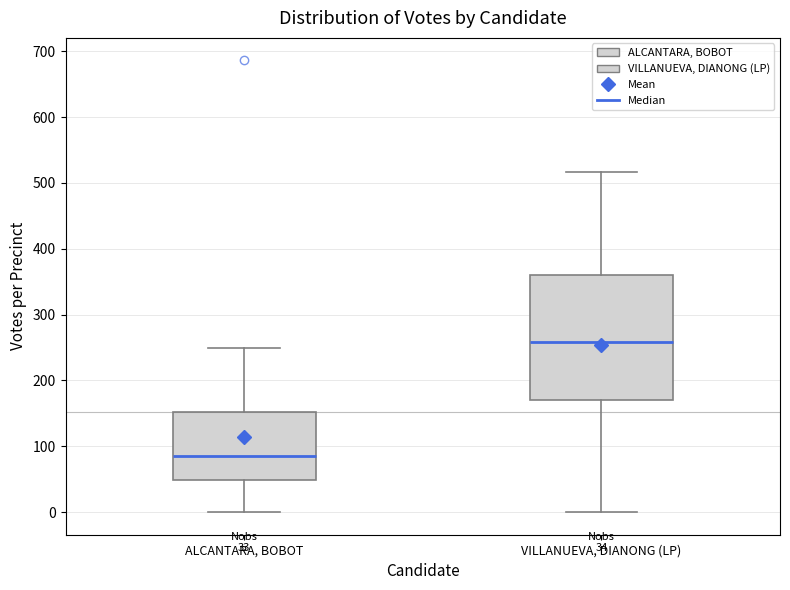

Which box's median line is the lowest?

ALCANTARA, BOBOT